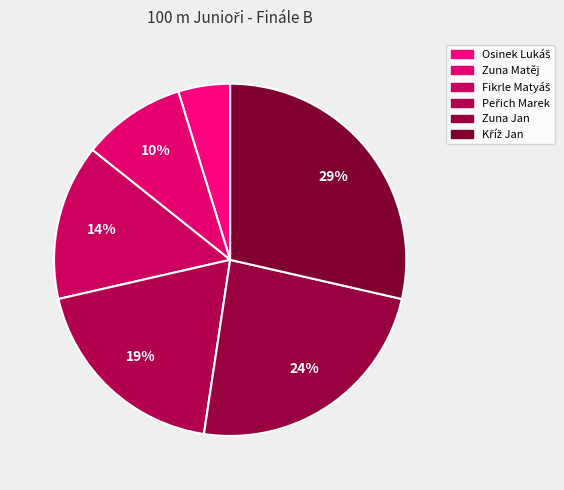

Count the number of slices in the pie.

6